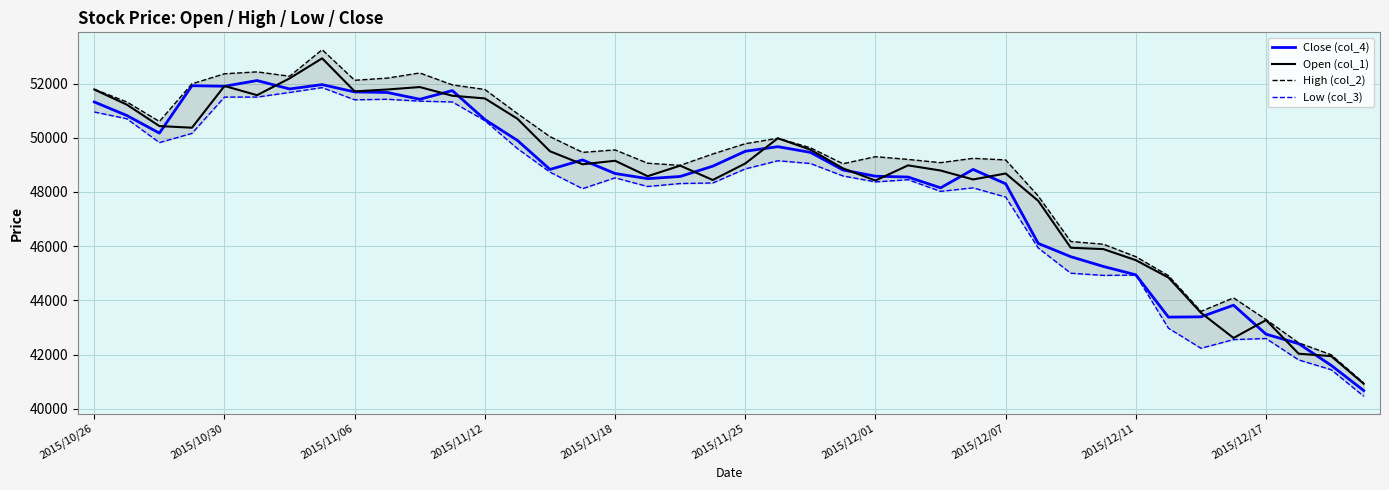

What is the minimum value for Low (col_3)?

40460